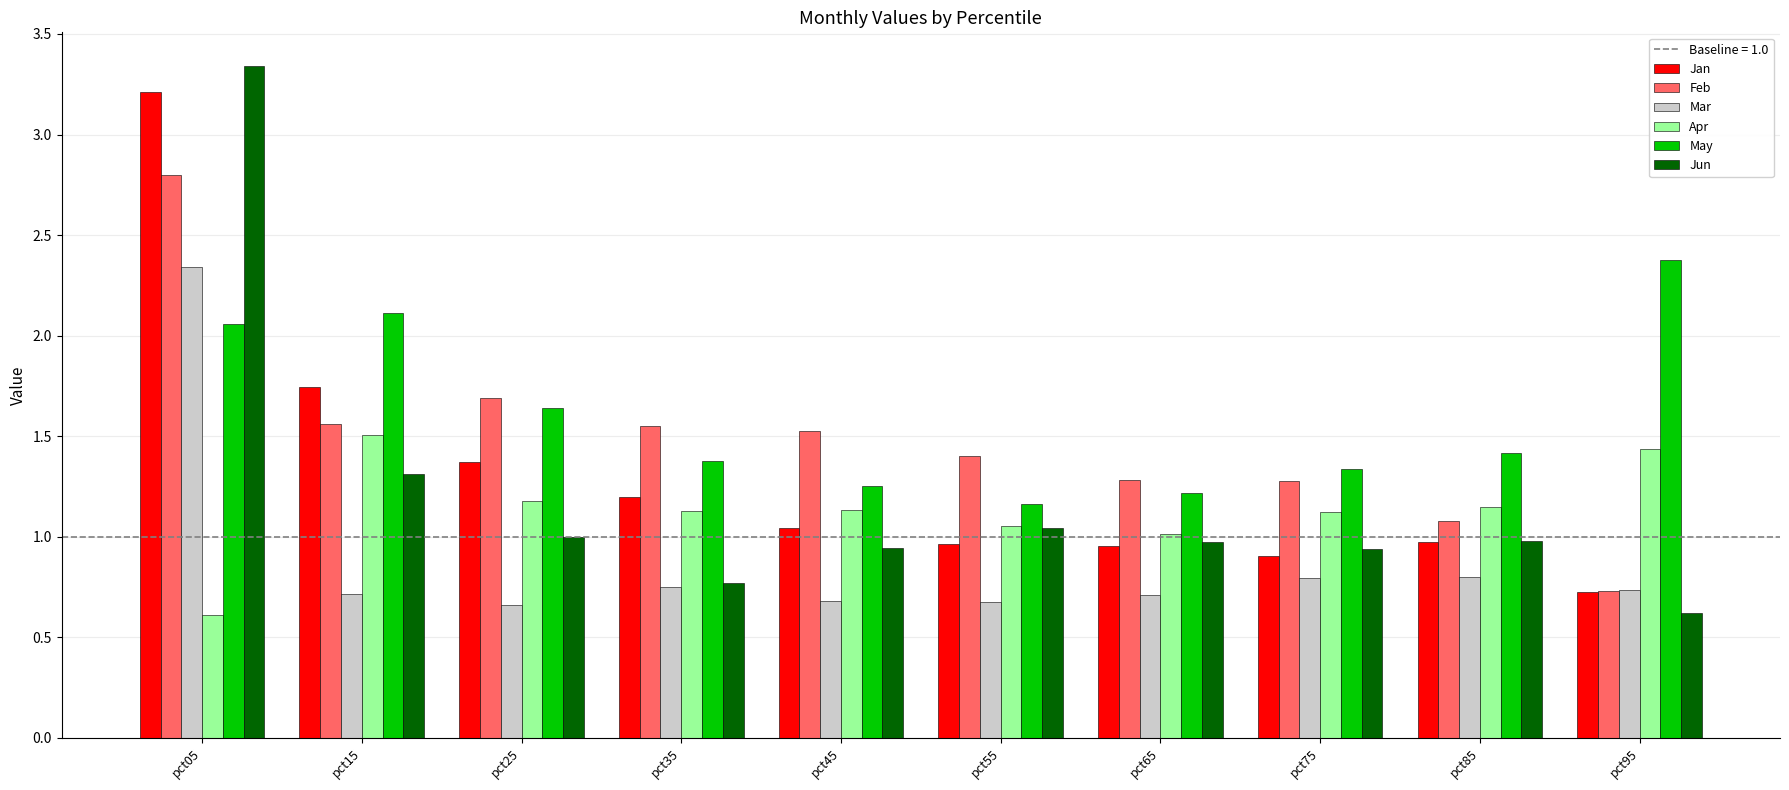

At which category does the chart reach its peak across all series?

pct05